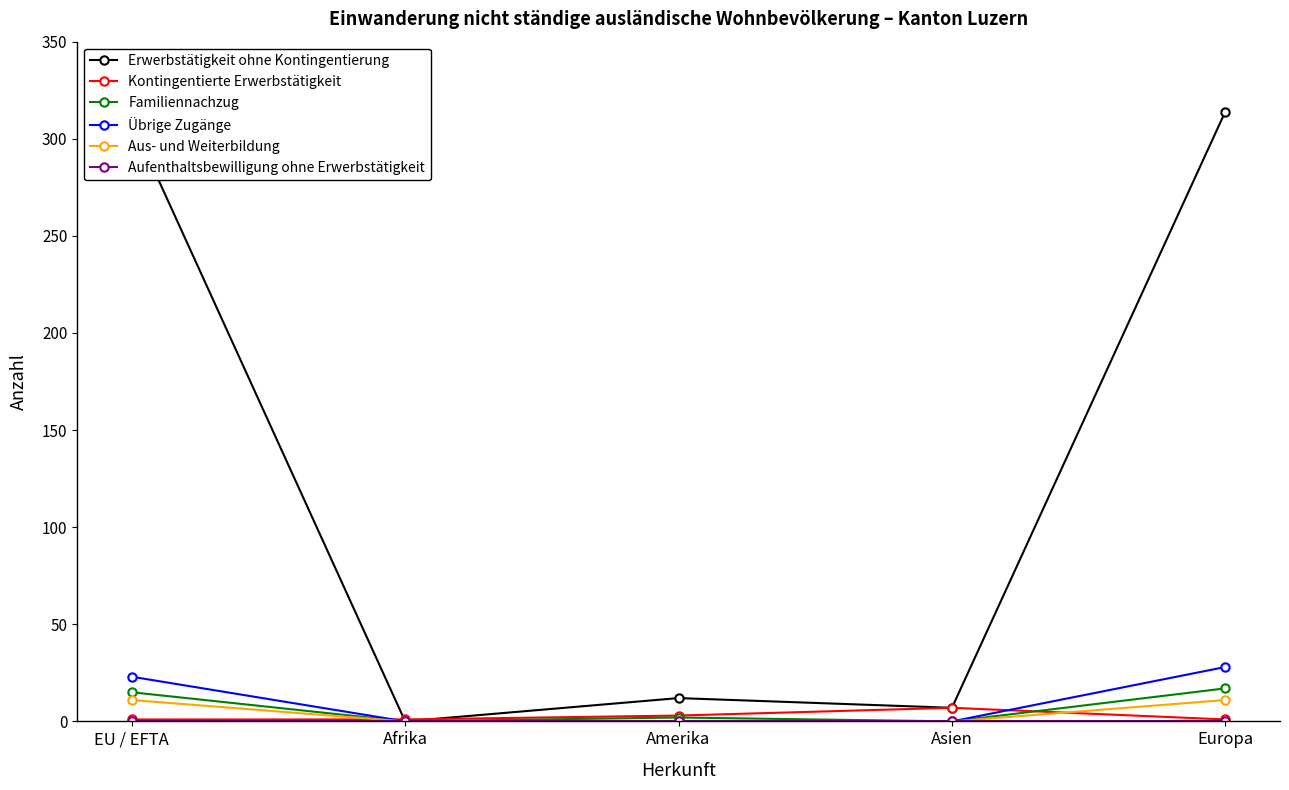

Does the chart have visible grid lines?

No